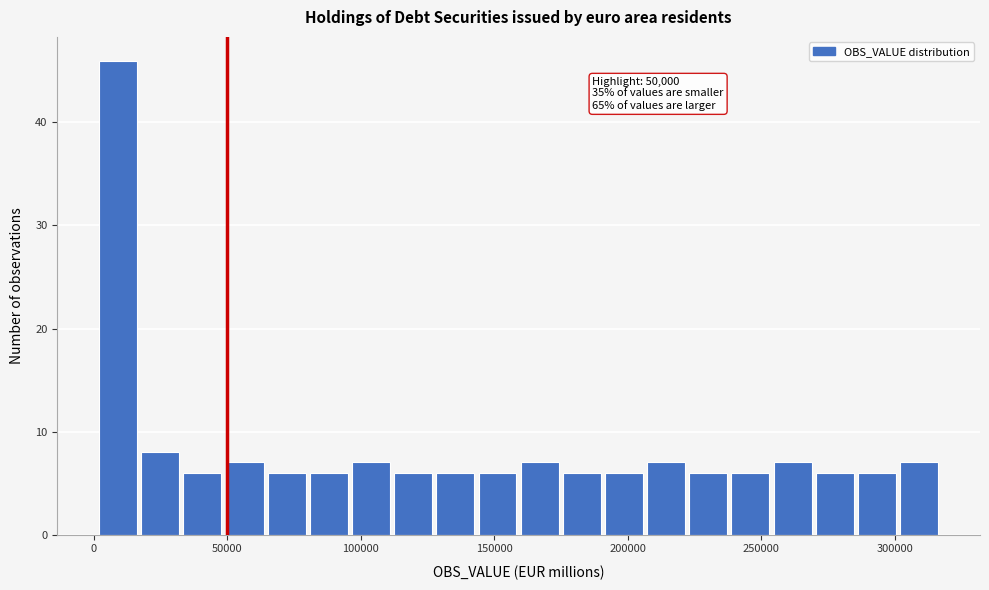

Around what value on the x-axis is the tallest bar? Give the approximate position of its centre, as read against the axis.

10000